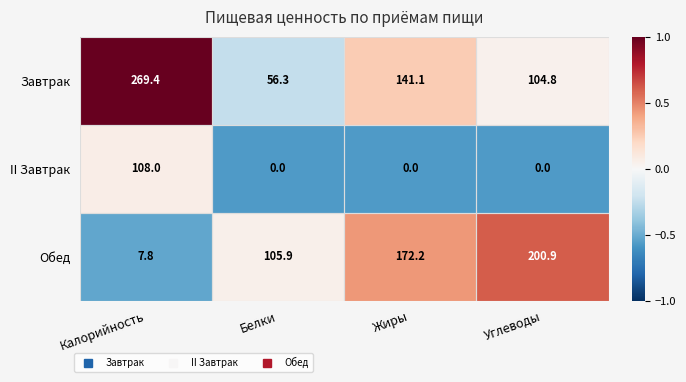

How many categories are shown in the chart?

4